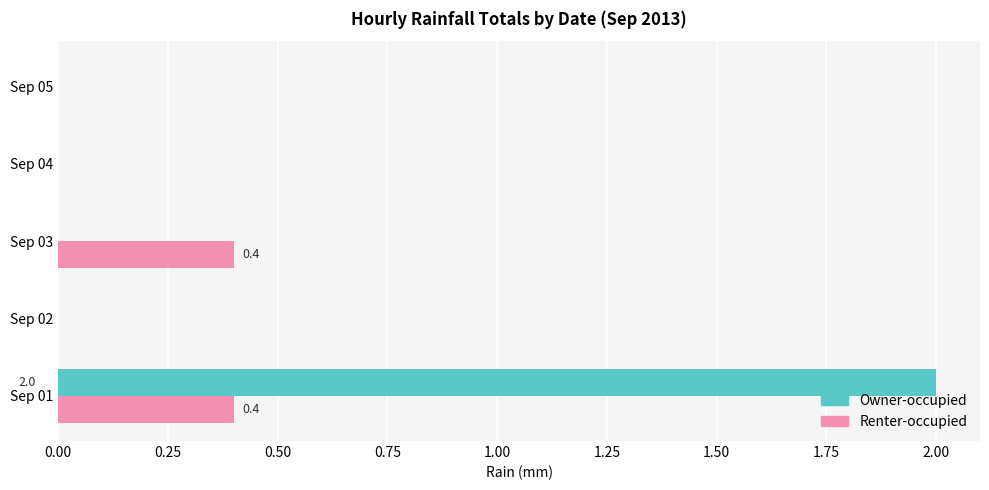

What is the sum of all Renter-occupied values?

0.8